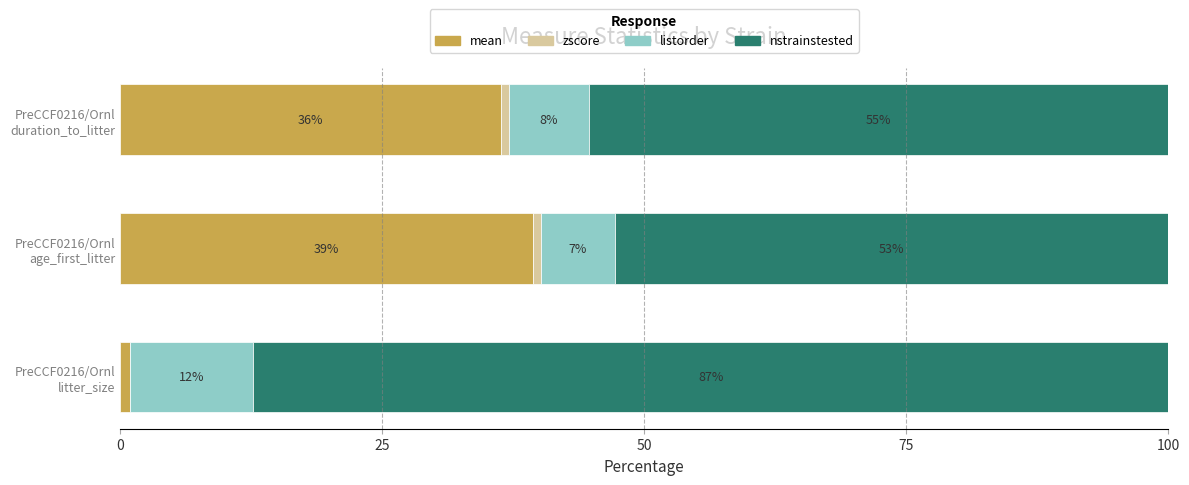

How many data points does each series have?

3